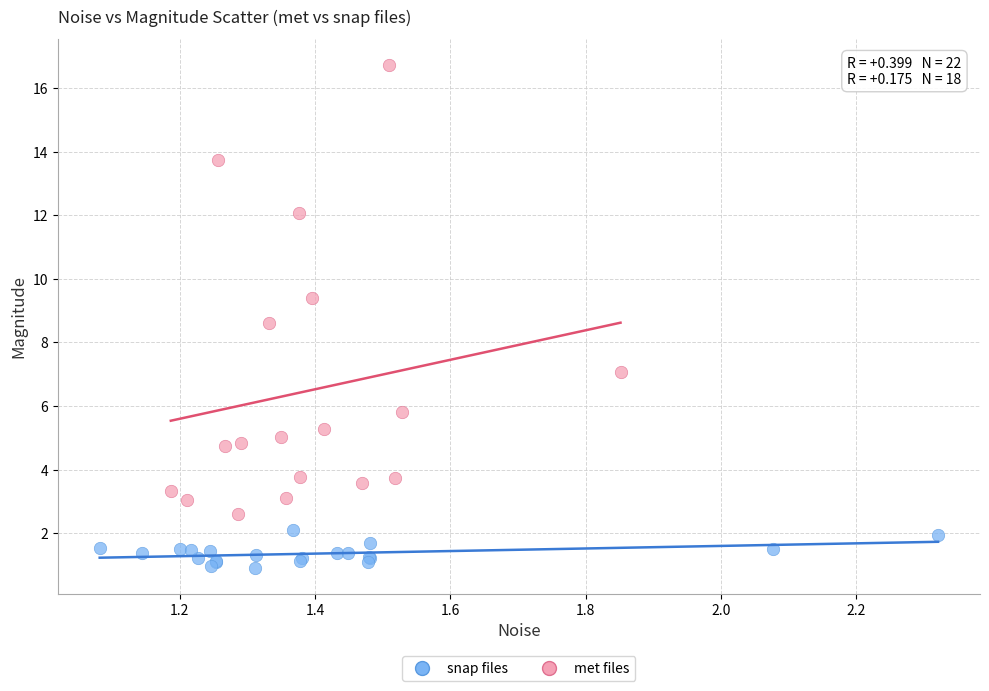

Which series reaches the minimum Y coordinate?

snap files